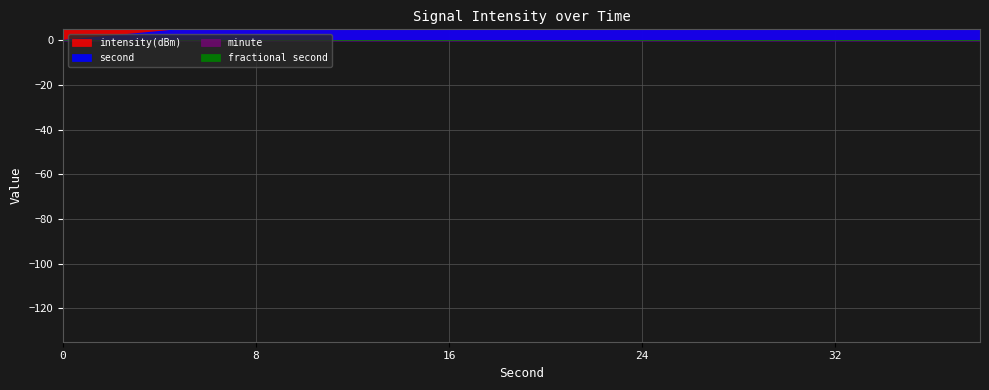

Does the chart display data point markers on the line(s)?

No